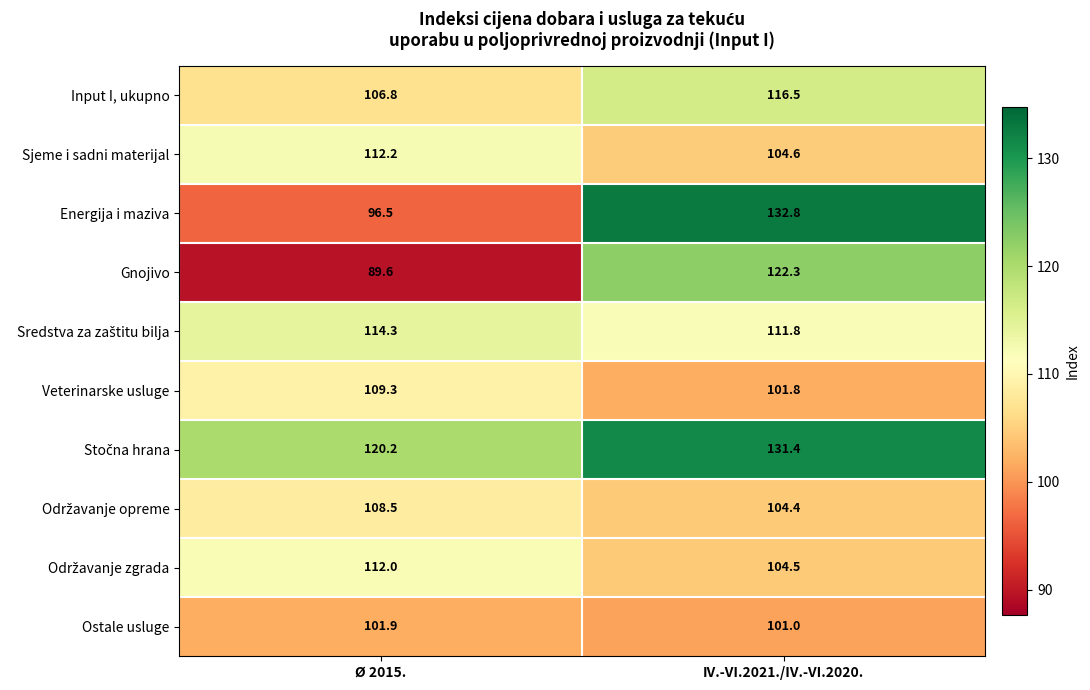

List the labels in order of Ostale usluge value, smallest first.

IV.-VI.2021./IV.-VI.2020., Ø 2015.